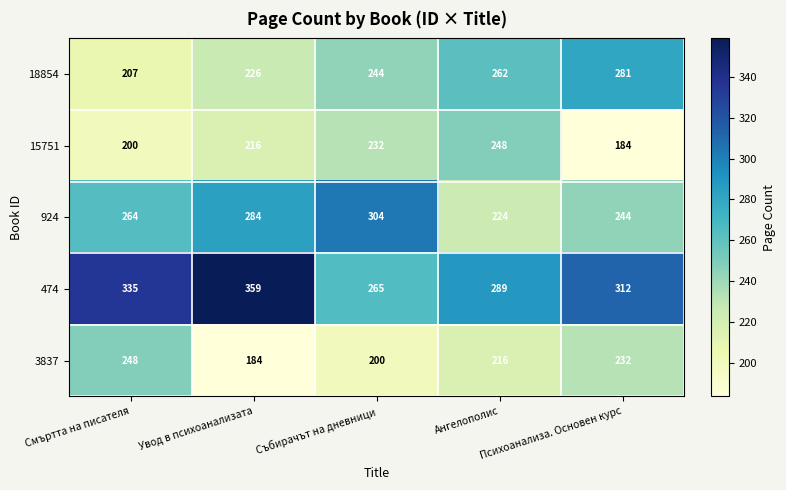

Count the 18854 values in the range 226 to 262.

3